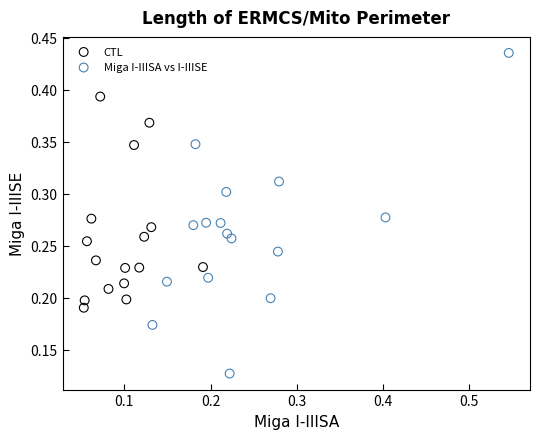

Which series has the widest spread of Y values?

Miga I-IIISA vs I-IIISE